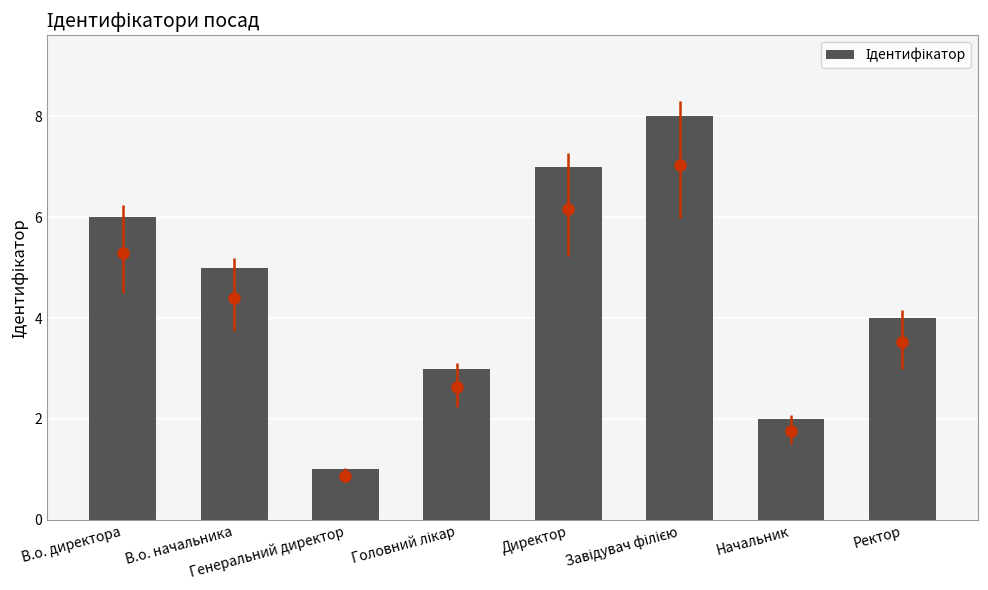

How many categories are shown in the chart?

8